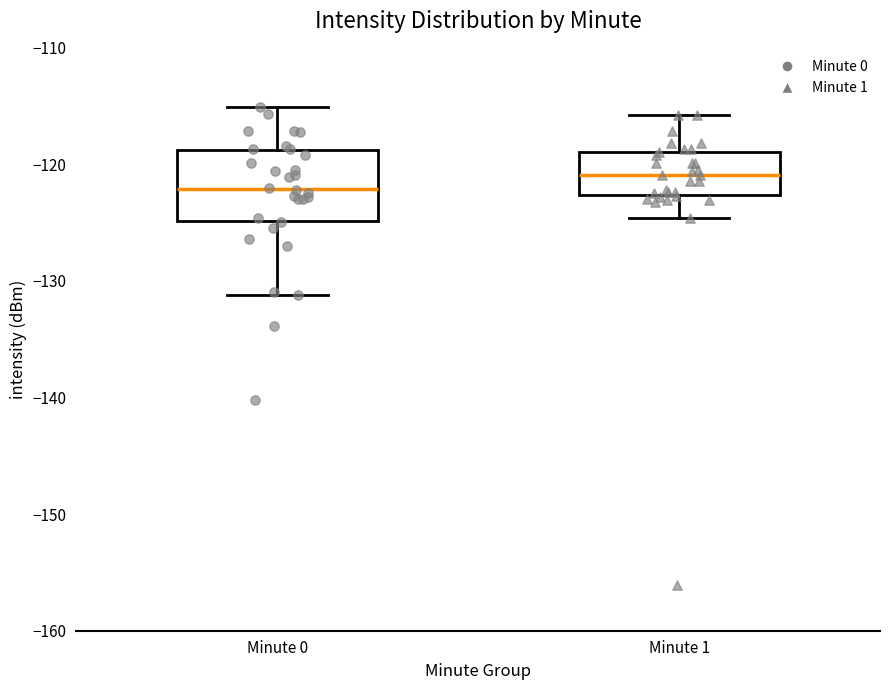

Comparing the boxes themselves (not the whiskers), which one is the tallest?

Minute 0